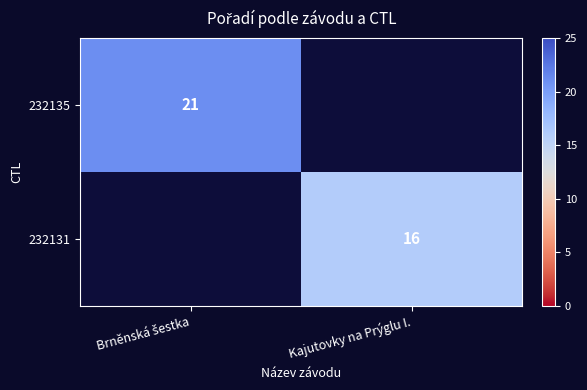

True or false: 232131 has a value of 16 at Kajutovky na Prýglu I..

True